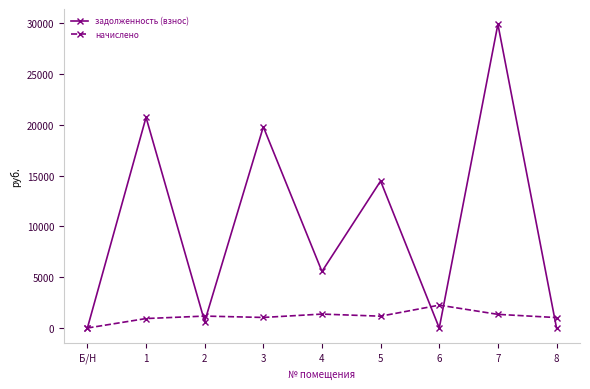

What is the maximum value shown in the chart?

29917.1